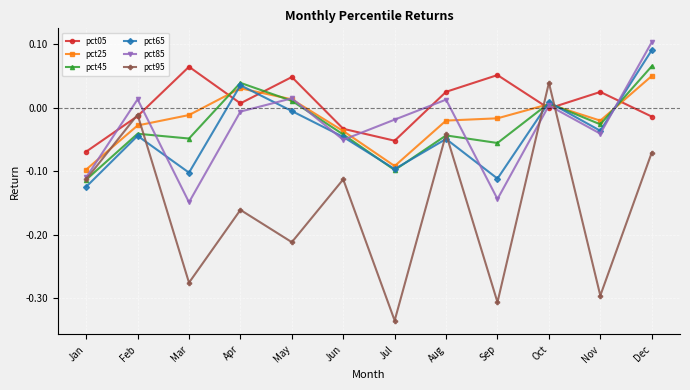

How many lines are shown in the chart?

6